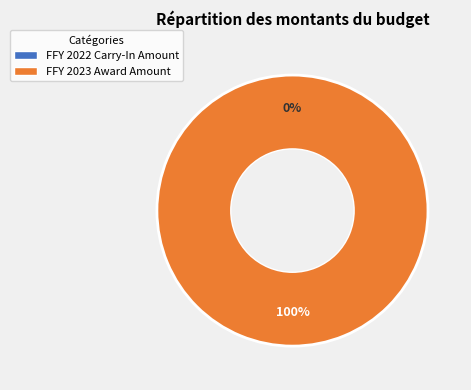

Rank the categories by value from highest to lowest.

FFY 2023 Award Amount, FFY 2022 Carry-In Amount